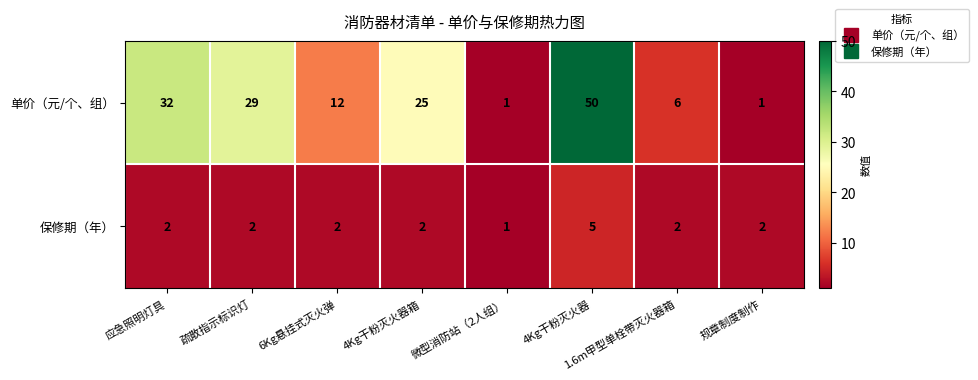

The 保修期（年） series shows 3 at 1.6m甲型单栓带灭火器箱. True or false?

False